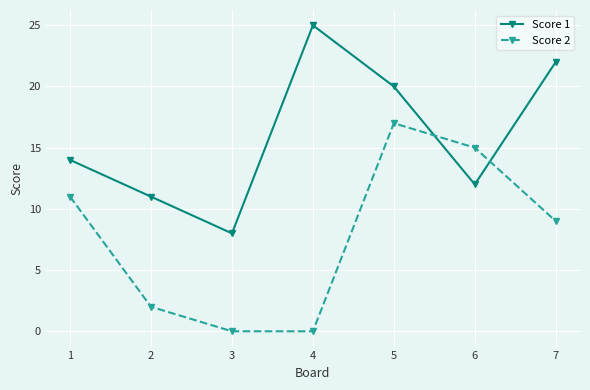

True or false: Score 1 has a value of 12 at 6.

True